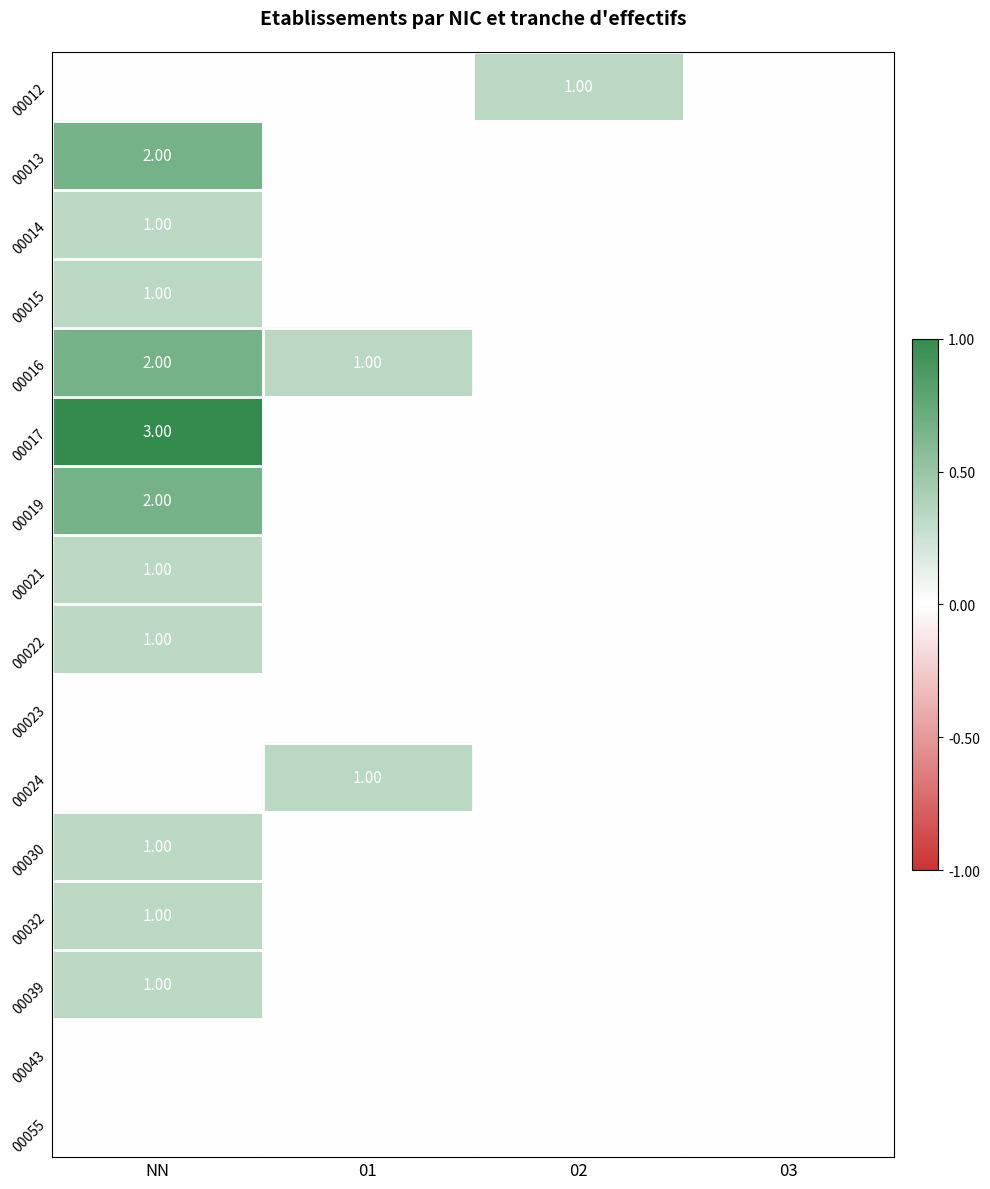

What is the difference between the maximum and minimum values in the 00017 series?

3